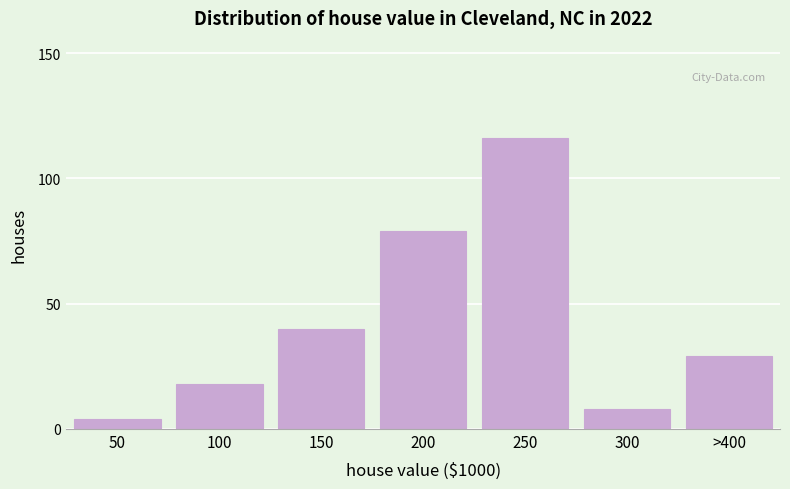

Reading left to right, extract all data points from this chart.

50=4	100=18	150=40	200=79	250=116	300=8	>400=29